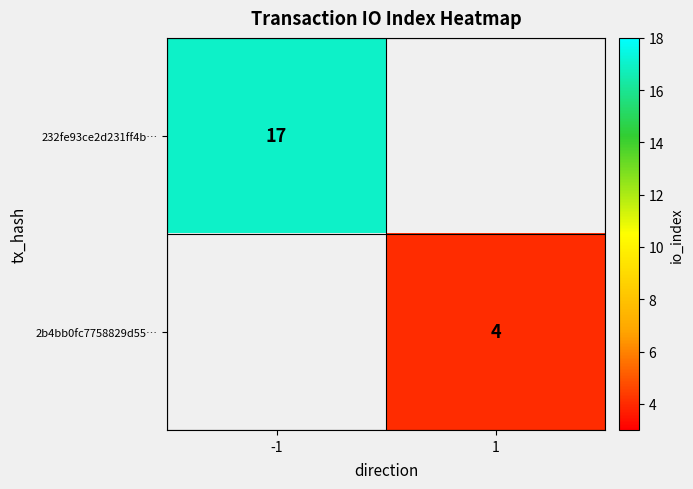

The 232fe93ce2d231ff4b… series shows 17 at -1. True or false?

True